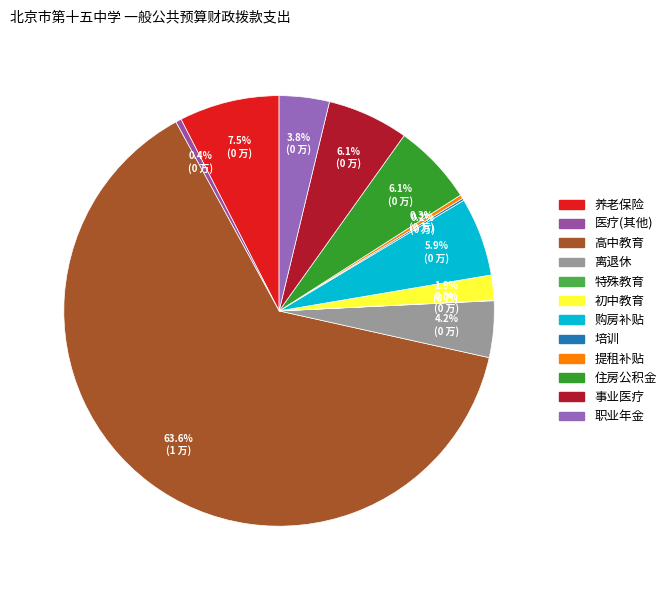

Is 高中教育 the majority of the pie?

Yes